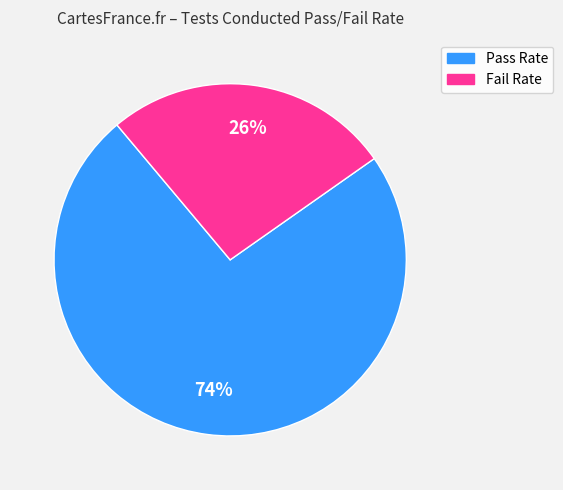

Is there any slice that represents more than half of the pie?

Yes